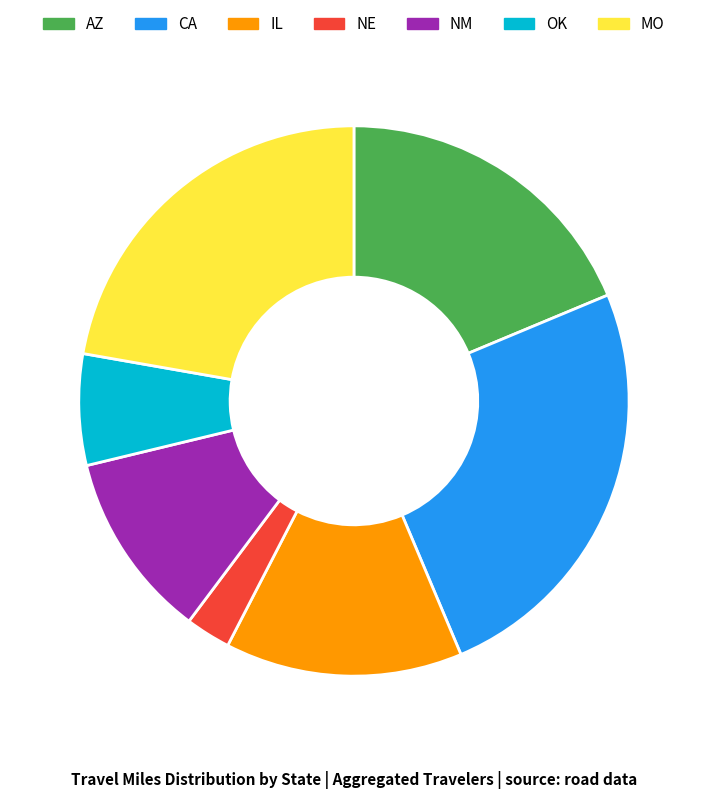

Is there any slice that represents more than half of the pie?

No